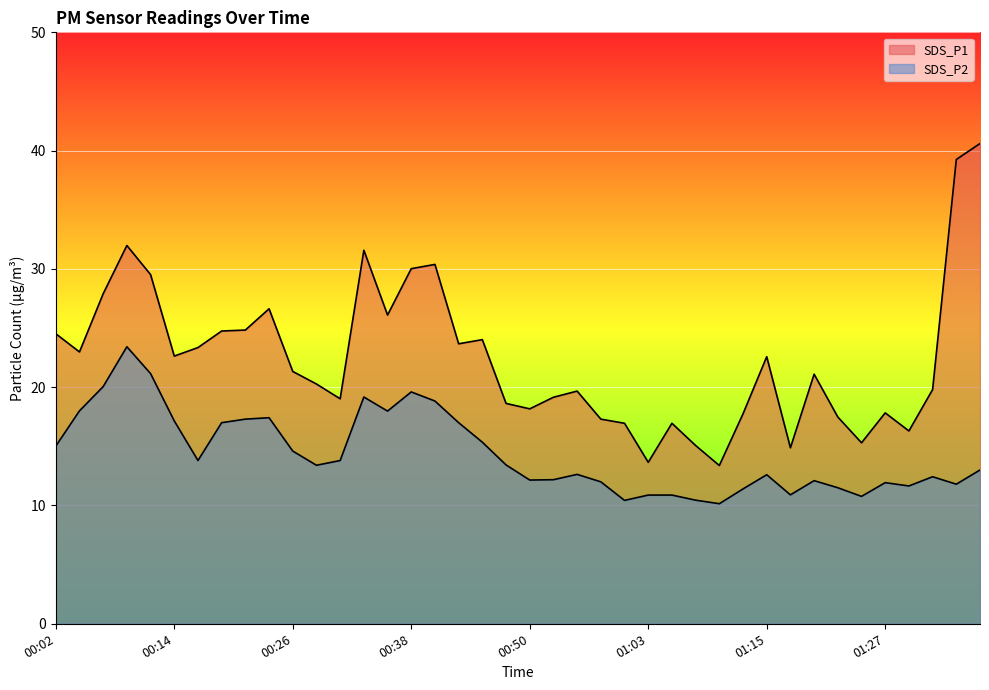

What is the average value of the SDS_P1 series?

22.4